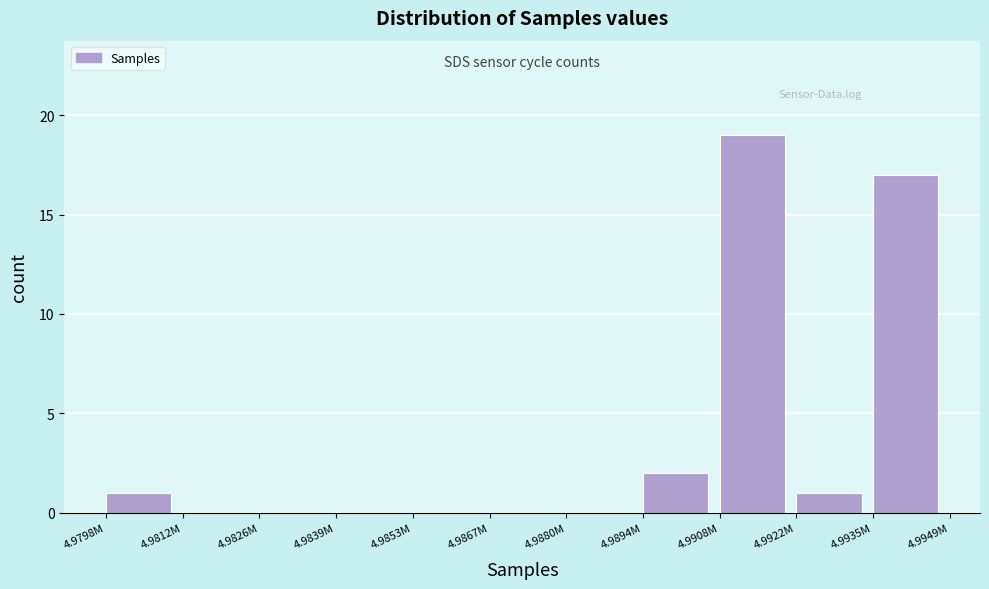

Reading left to right, extract all data points from this chart.

4.9798M=1	4.9812M=0	4.9826M=0	4.9839M=0	4.9853M=0	4.9867M=0	4.9880M=0	4.9894M=2	4.9908M=19	4.9922M=1	4.9935M=17